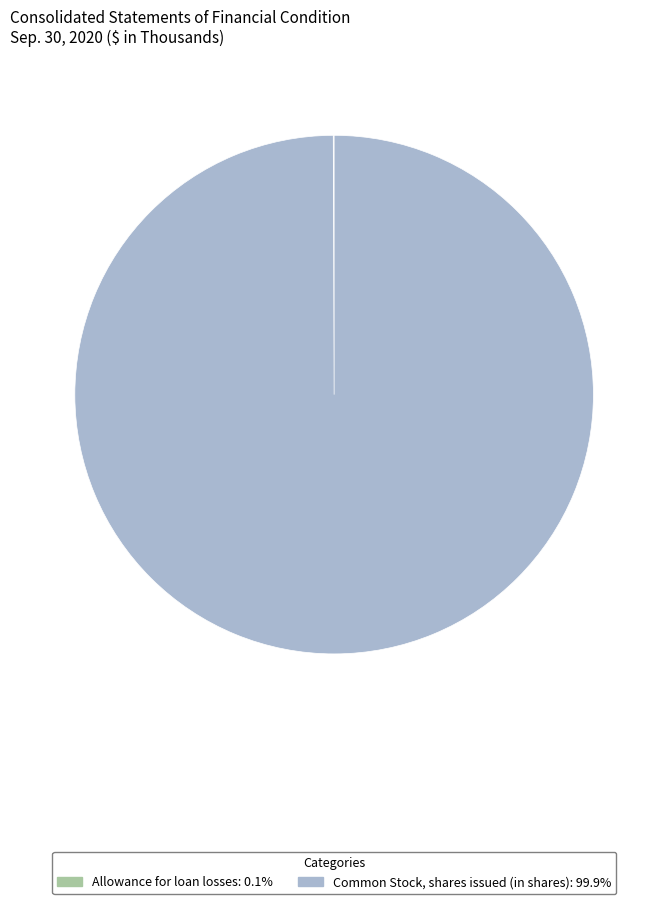

Which category has the biggest portion of the pie?

Common Stock, shares issued (in shares)